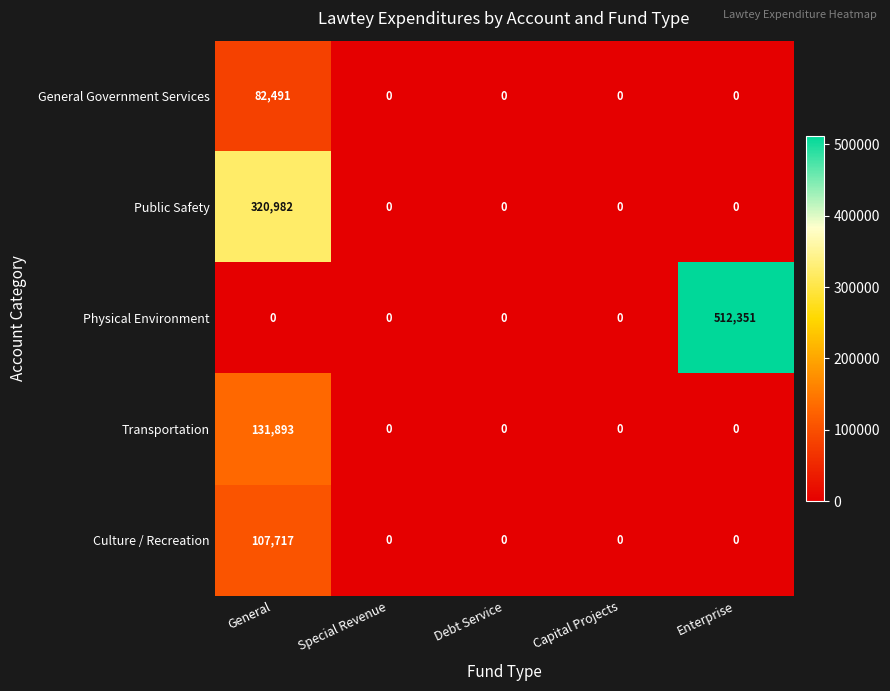

Which series has the largest total across all categories?

Physical Environment